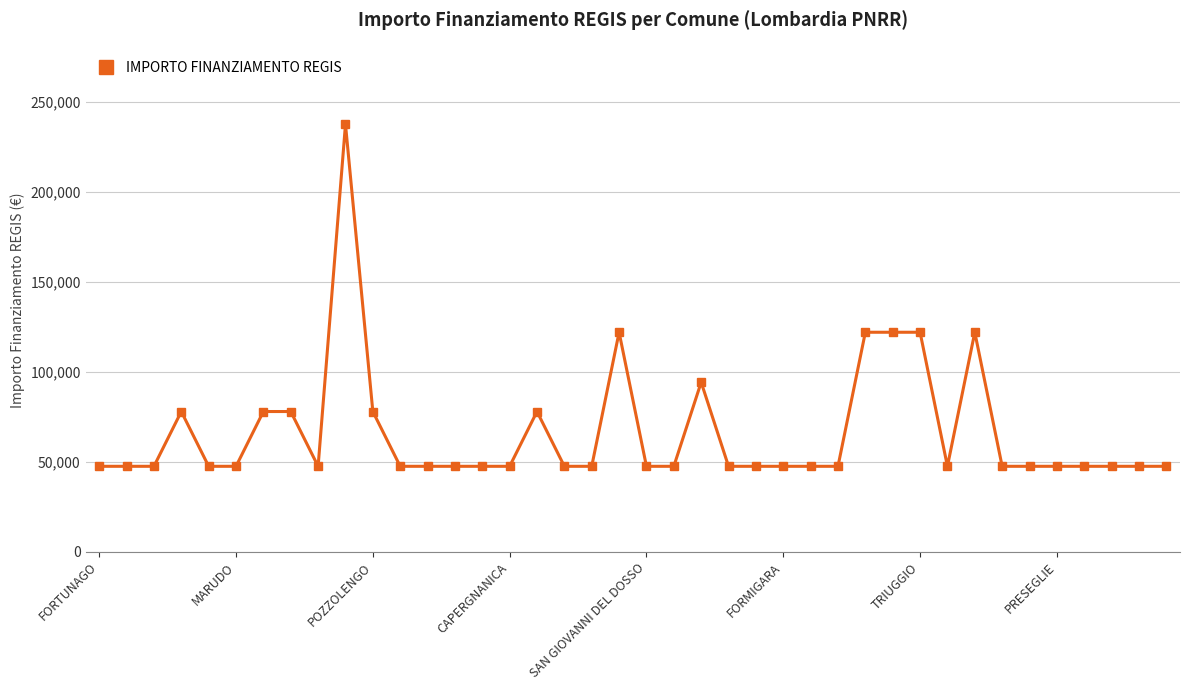

True or false: there are more than 2 points higher than both neighbors.

True